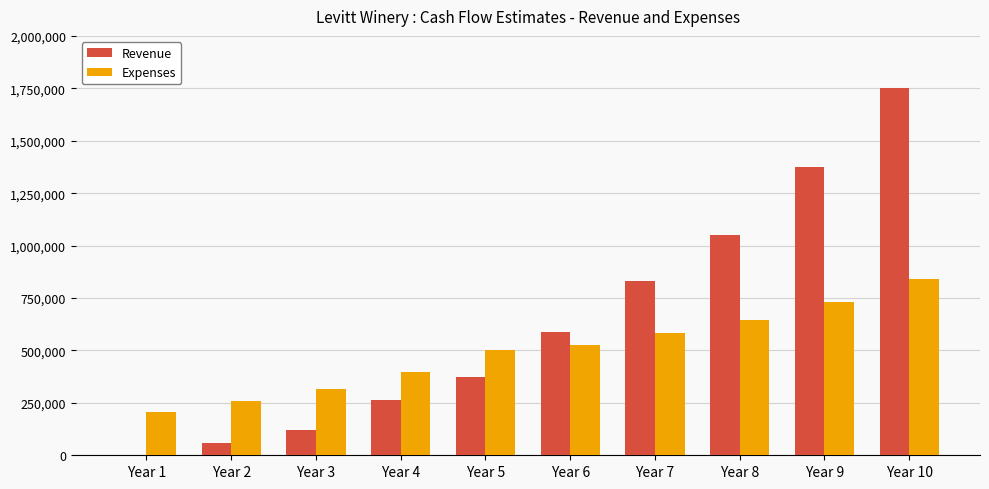

Reading left to right, extract all data points from this chart.

Revenue: 0	60000	120000	265000	375000	590000	830000	1050000	1375000	1750000
Expenses: 205000	260000	315000	395000	500000	525000	585000	645000	730000	840000